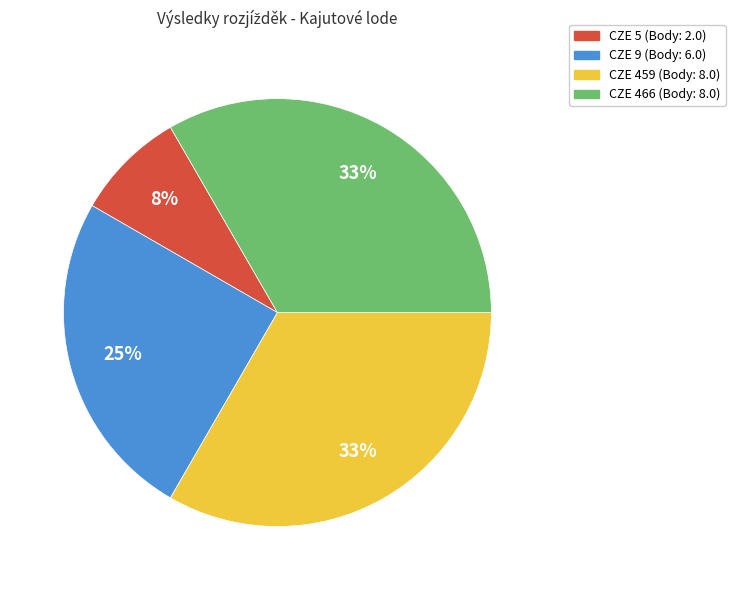

Is there any slice that represents more than half of the pie?

No